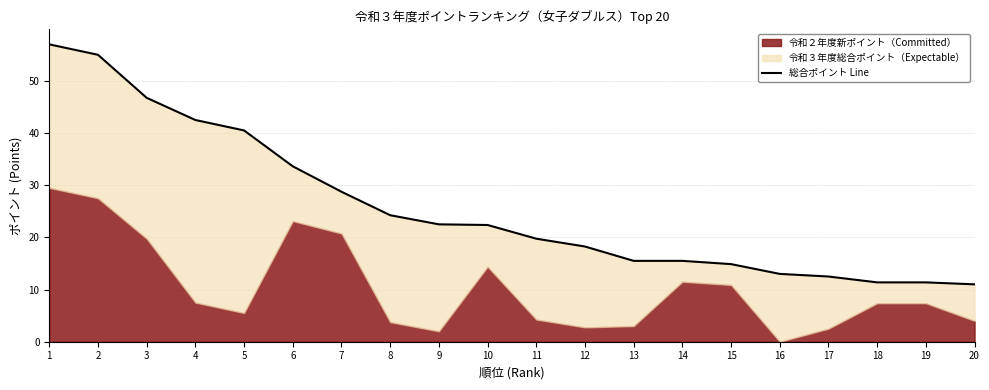

What is the change in value from 11 to 19?

-8.4